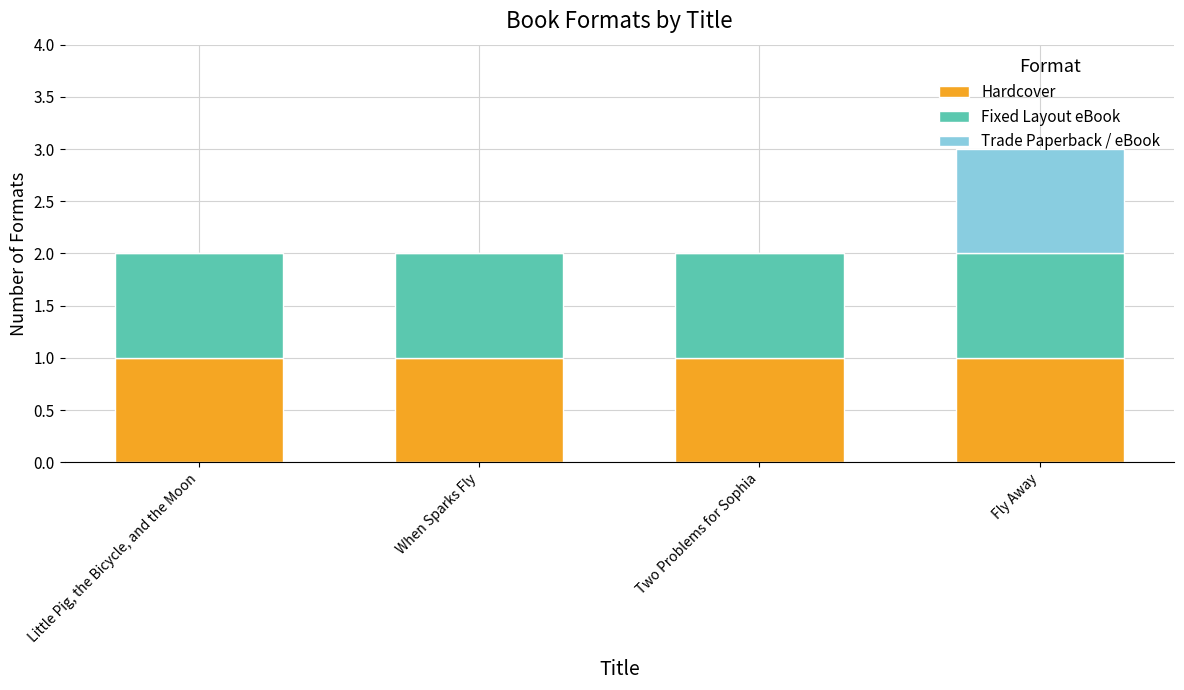

What is the sum of all Hardcover values?

4